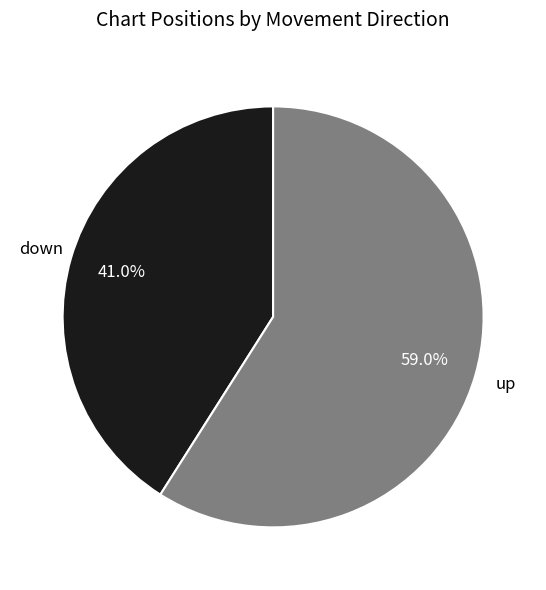

Does any single category account for the majority?

Yes